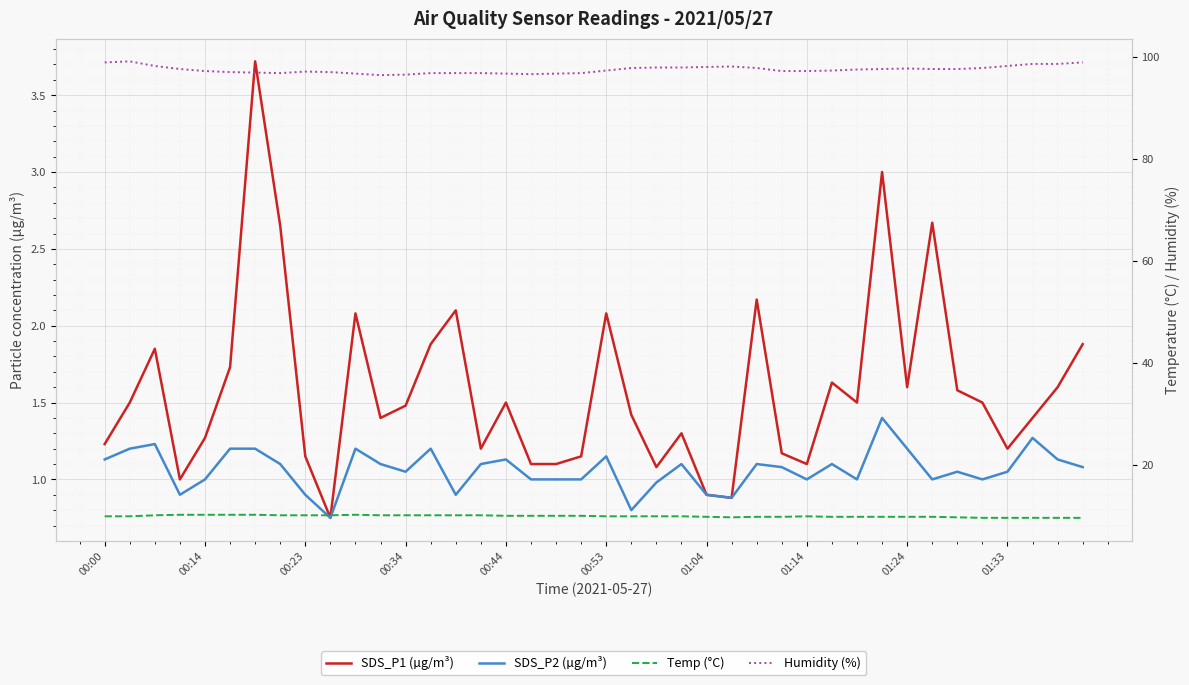

What is the difference between the second highest and second lowest values in the Humidity (%) series?

2.4